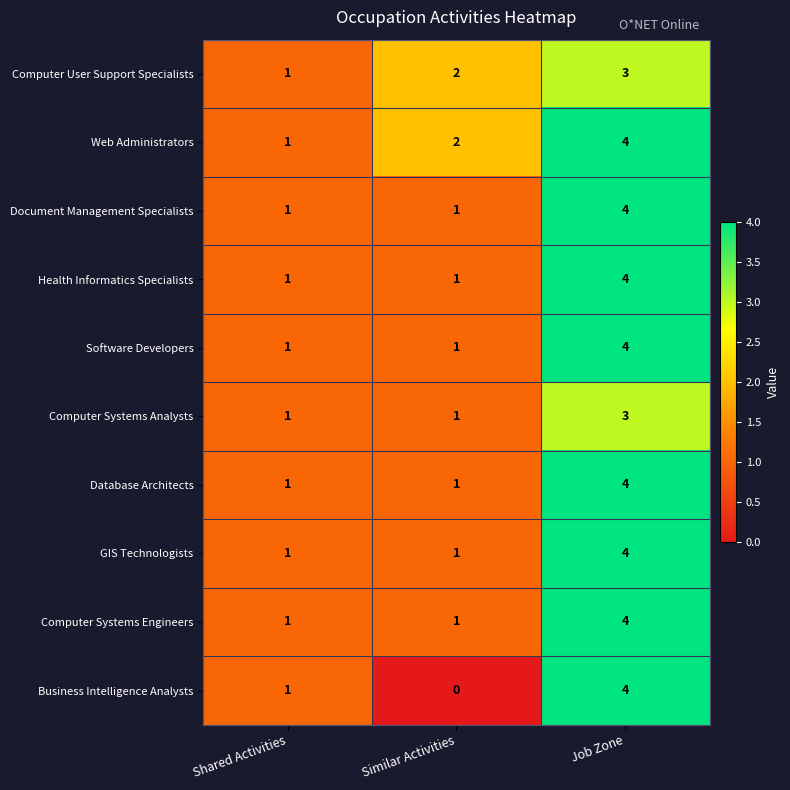

Reading right to left, list all the values displayed in this chart.

Computer User Support Specialists: Job Zone=3	Similar Activities=2	Shared Activities=1
Web Administrators: Job Zone=4	Similar Activities=2	Shared Activities=1
Document Management Specialists: Job Zone=4	Similar Activities=1	Shared Activities=1
Health Informatics Specialists: Job Zone=4	Similar Activities=1	Shared Activities=1
Software Developers: Job Zone=4	Similar Activities=1	Shared Activities=1
Computer Systems Analysts: Job Zone=3	Similar Activities=1	Shared Activities=1
Database Architects: Job Zone=4	Similar Activities=1	Shared Activities=1
GIS Technologists: Job Zone=4	Similar Activities=1	Shared Activities=1
Computer Systems Engineers: Job Zone=4	Similar Activities=1	Shared Activities=1
Business Intelligence Analysts: Job Zone=4	Similar Activities=0	Shared Activities=1